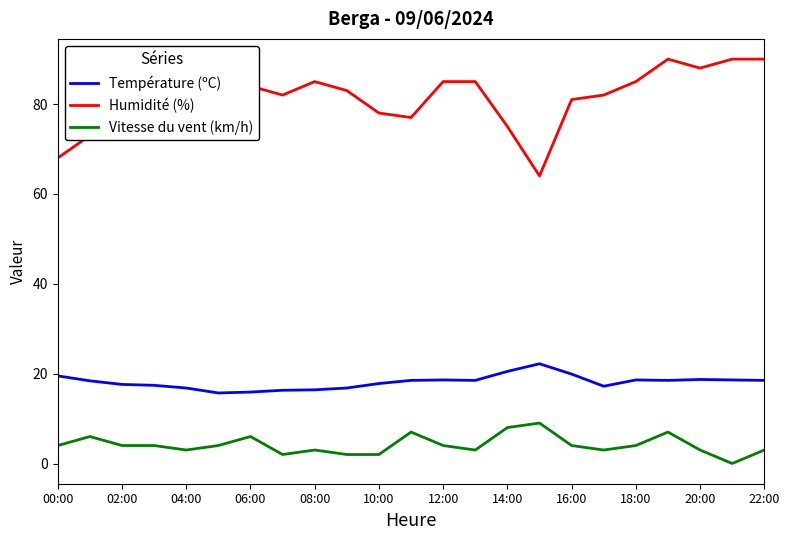

Is this an area chart (filled region under the line)?

No